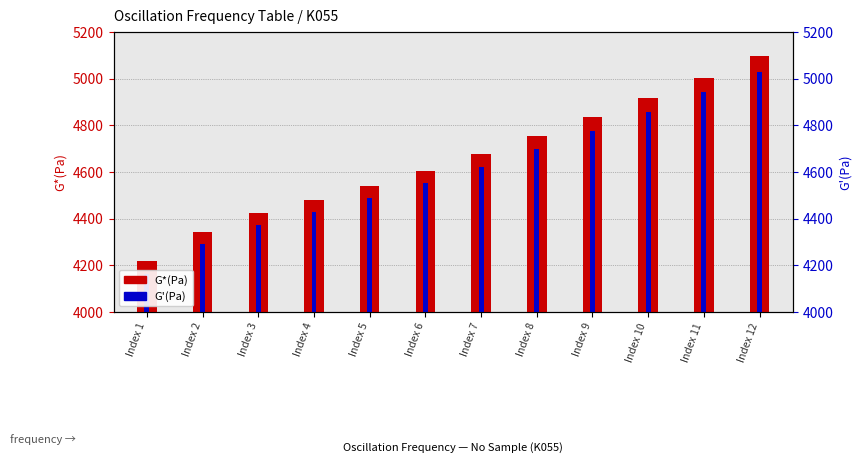

List the labels in order of G'(Pa) value, smallest first.

Index 1, Index 2, Index 3, Index 4, Index 5, Index 6, Index 7, Index 8, Index 9, Index 10, Index 11, Index 12